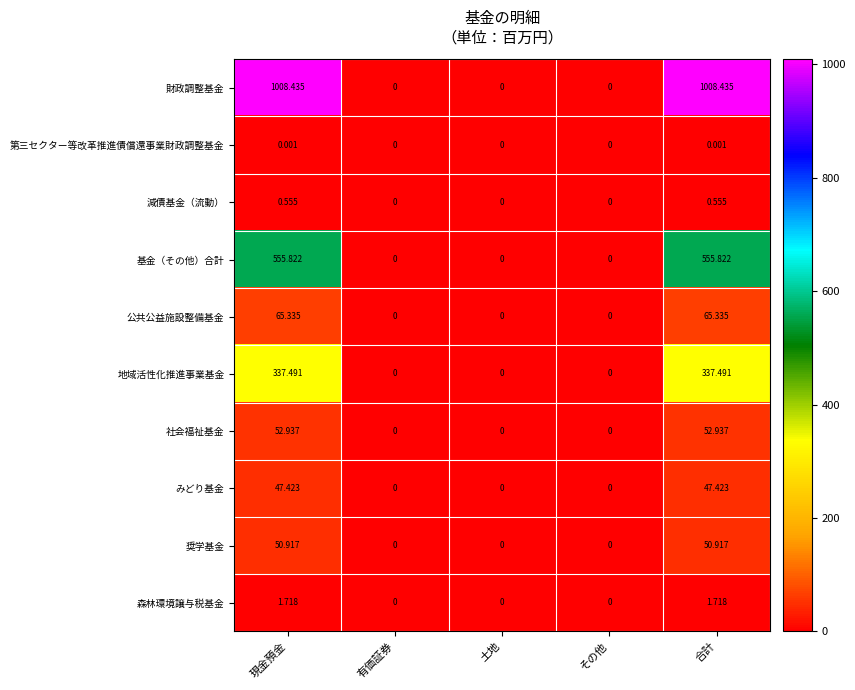

Which series has the largest total across all categories?

財政調整基金